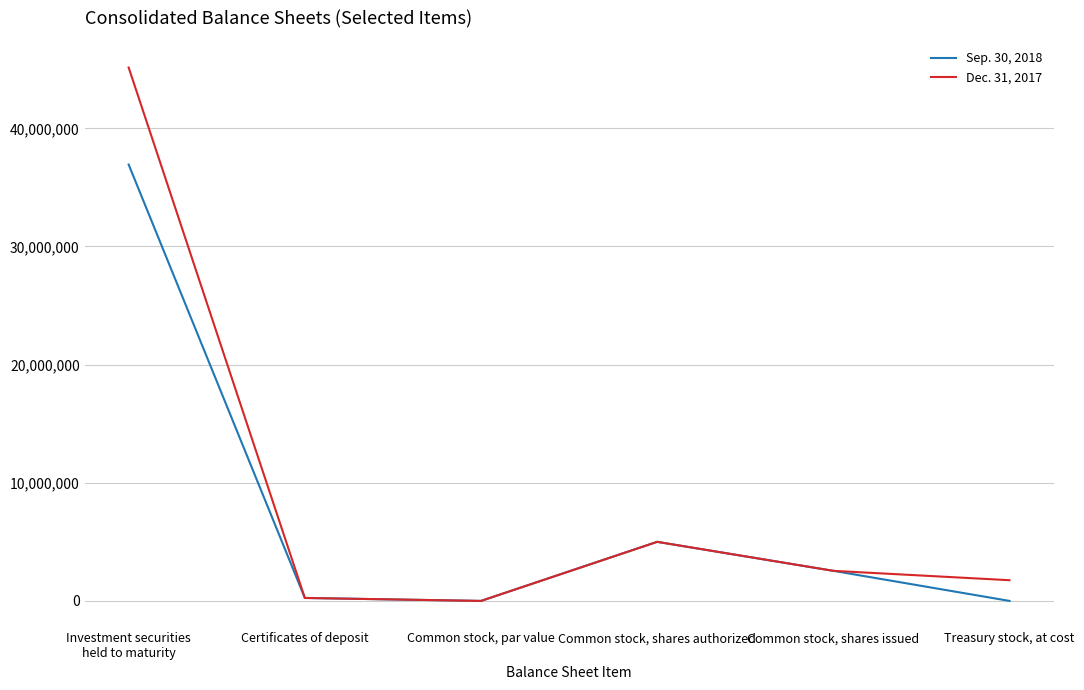

Rank the series at Treasury stock, at cost from highest to lowest value.

Dec. 31, 2017, Sep. 30, 2018